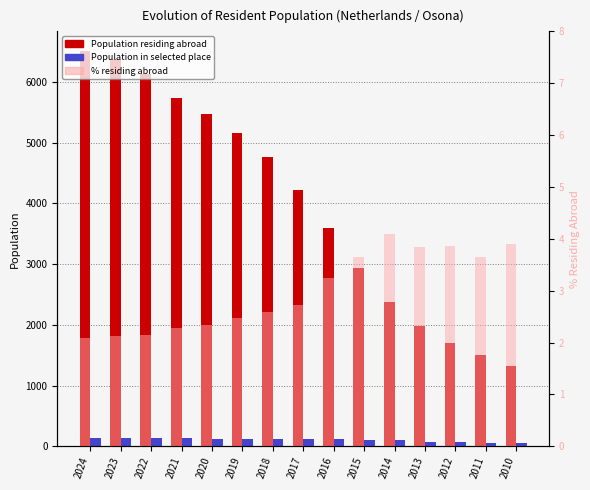

Is it true that Population in selected place equals 156.9 at 2017?

False